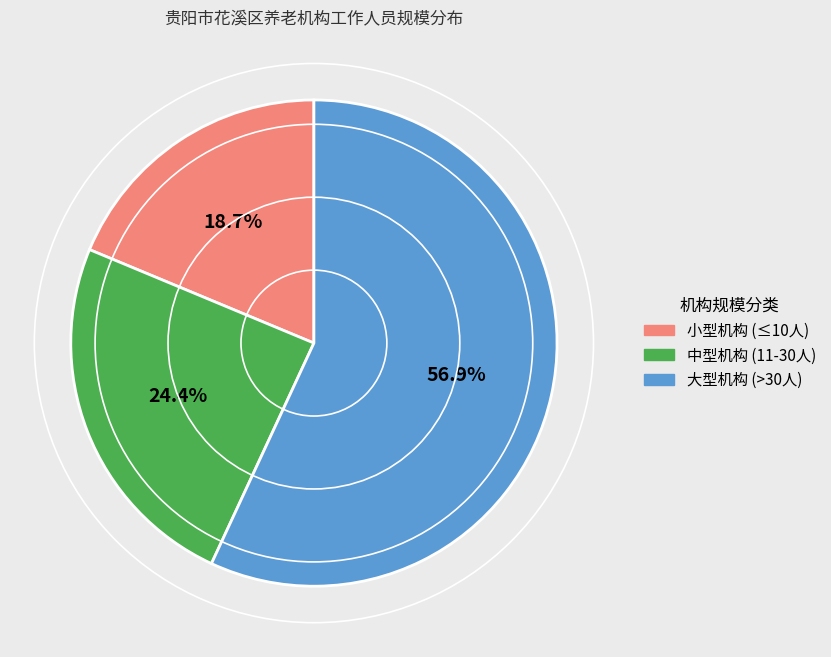

What is the largest slice in the pie chart?

大型机构 (>30人)